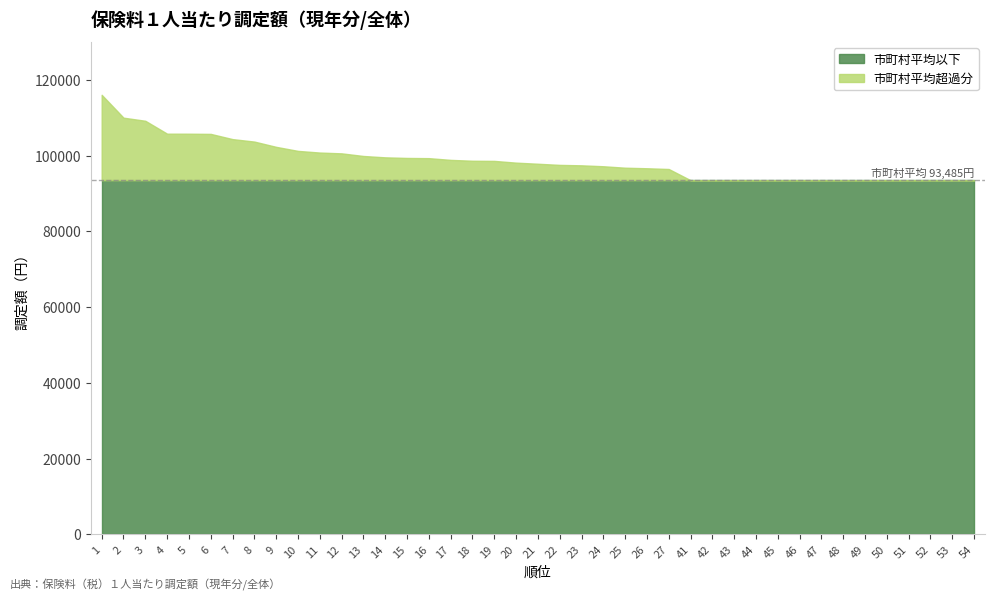

Count the number of data series in this chart.

2